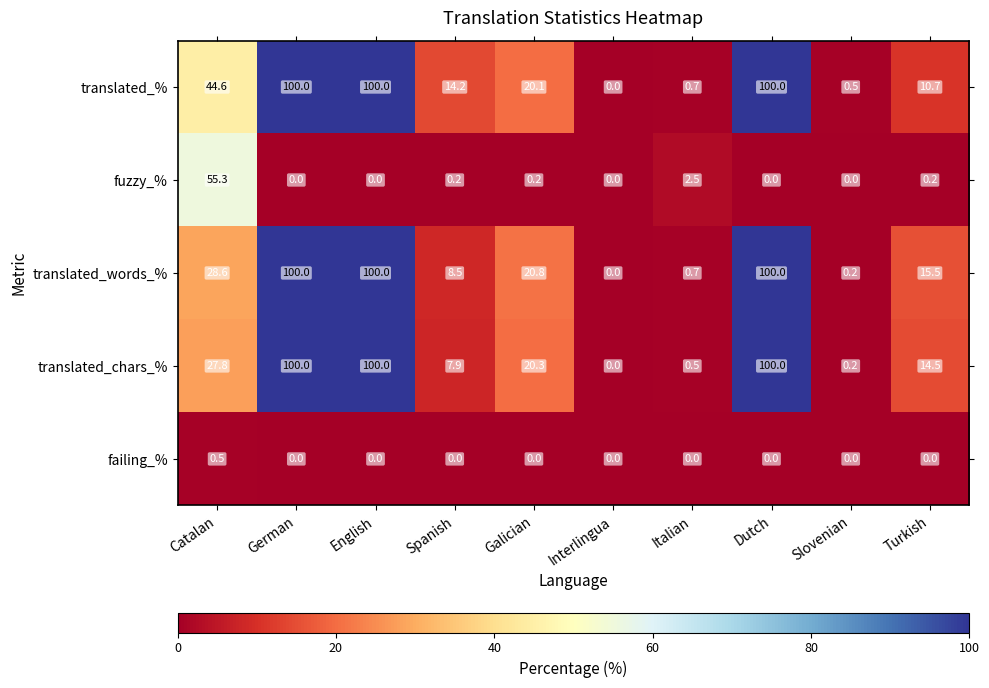

Is the value of failing_% at Dutch greater than the value of translated_chars_% at Slovenian?

No